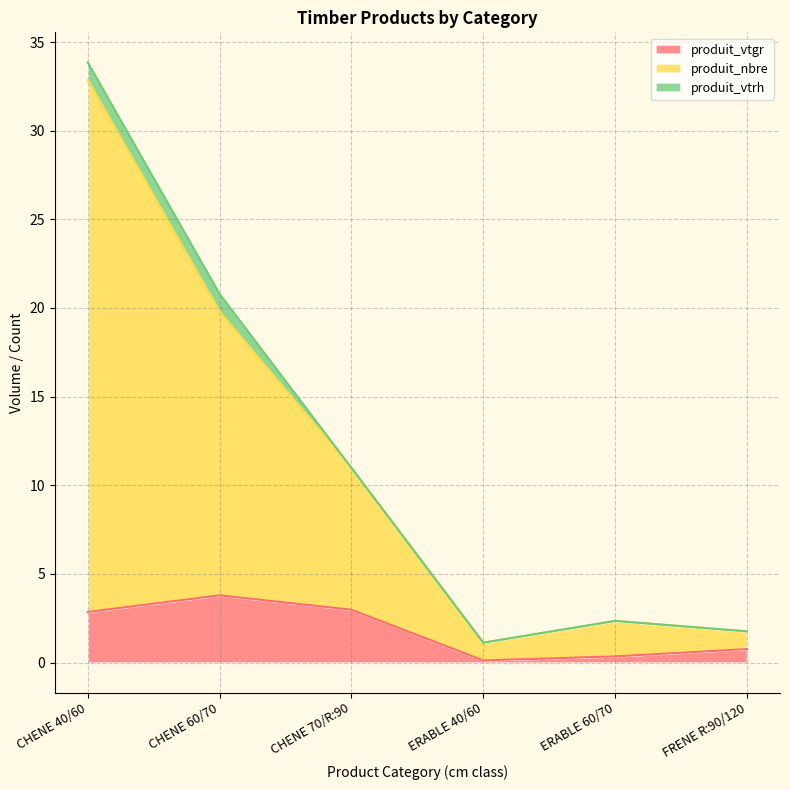

The produit_nbre series shows 1.1 at ERABLE 40/60. True or false?

True